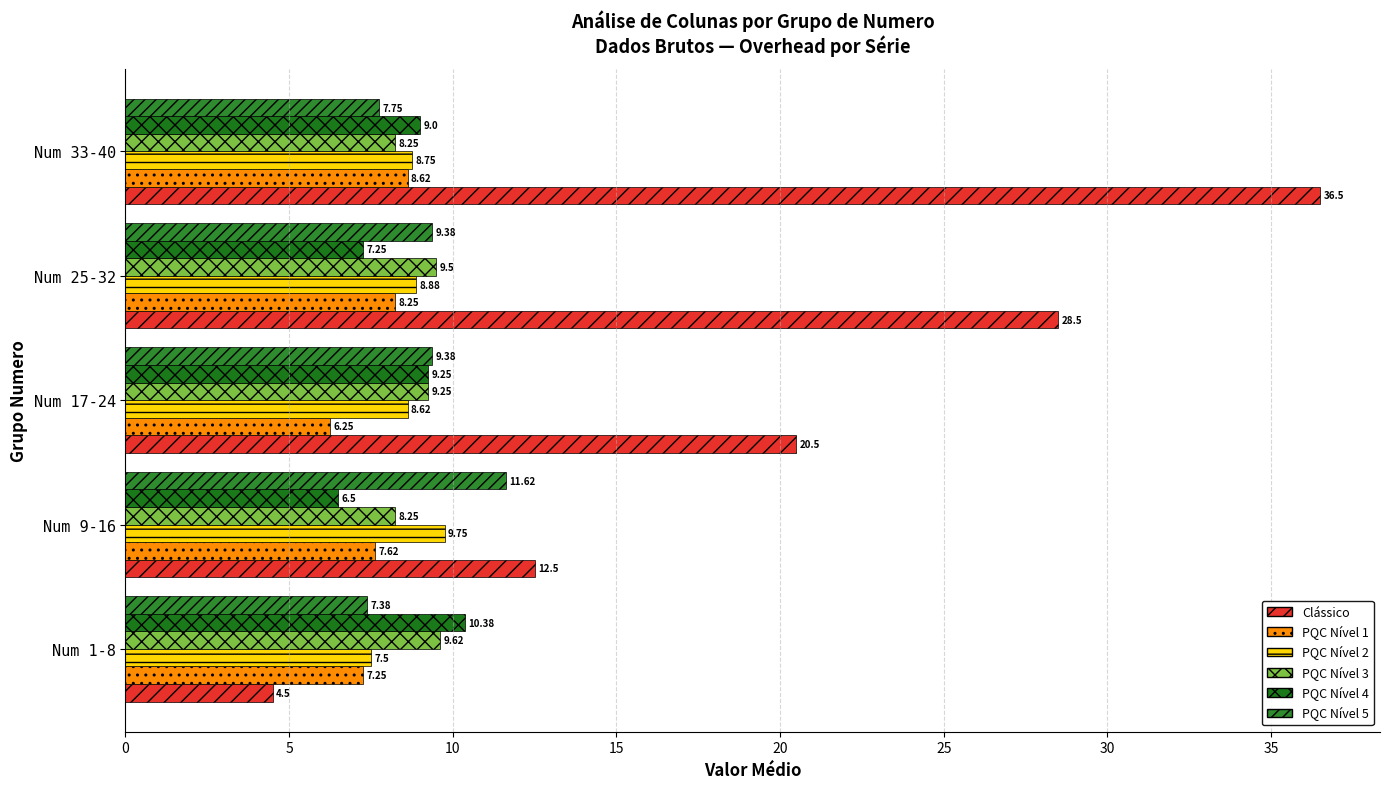

How many data points in Clássico are above 20?

3